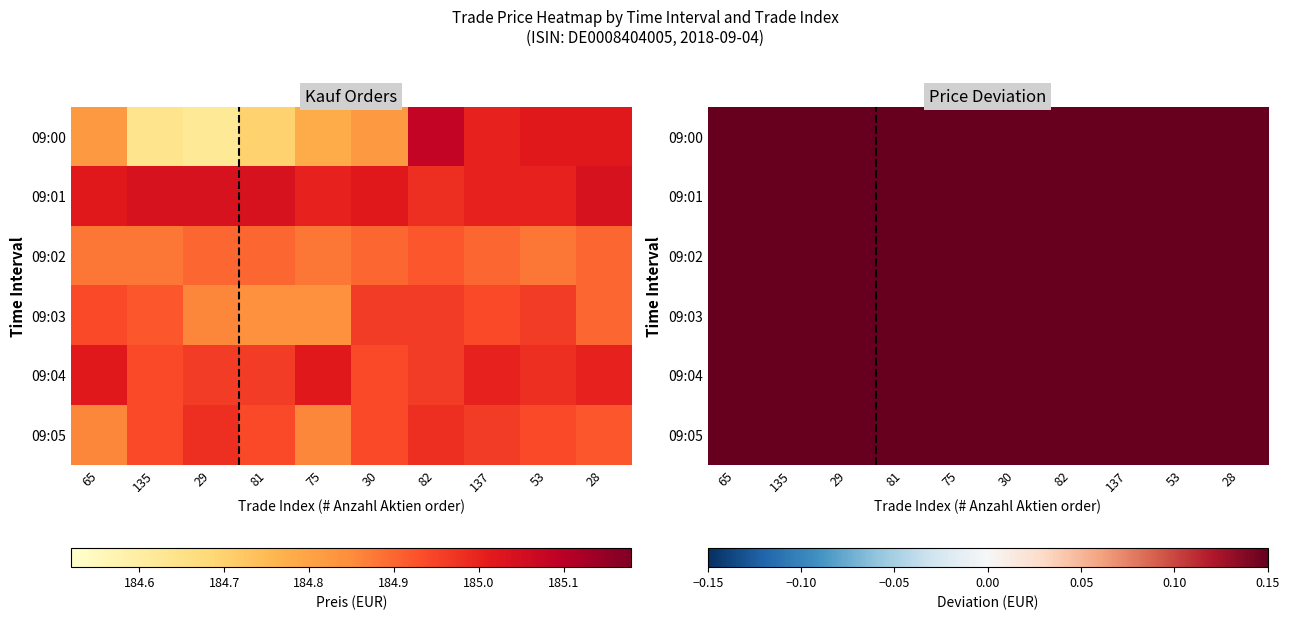

What is the difference between the highest and lowest values at 75?

0.3